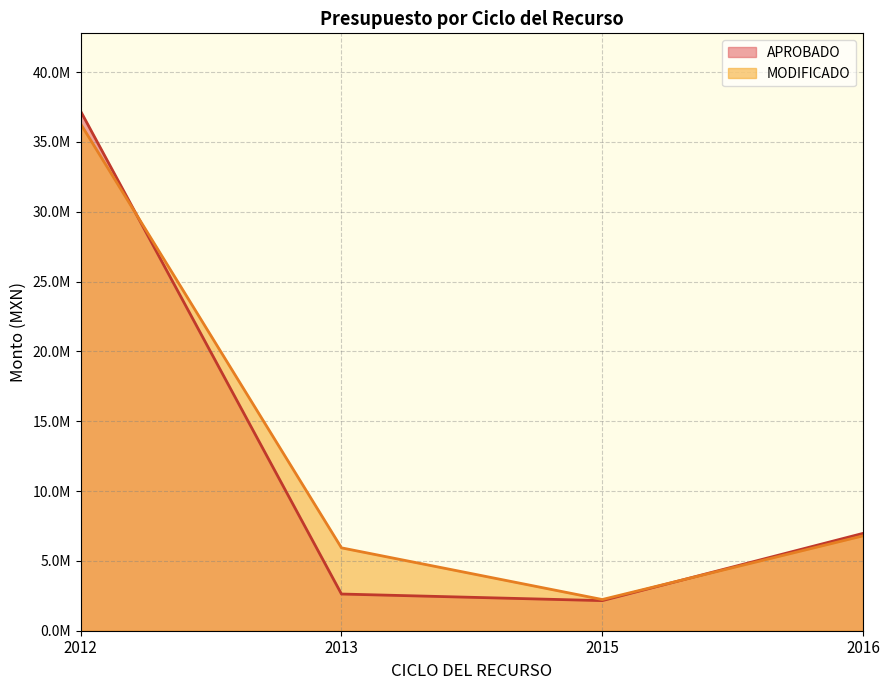

Rank the series by their average value, from lowest to highest.

APROBADO, MODIFICADO